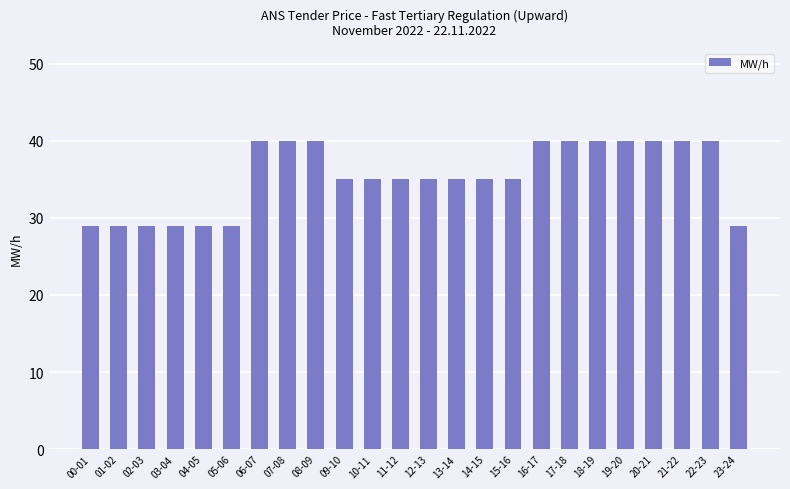

Is it true that the value at 21-22 is 40?

True